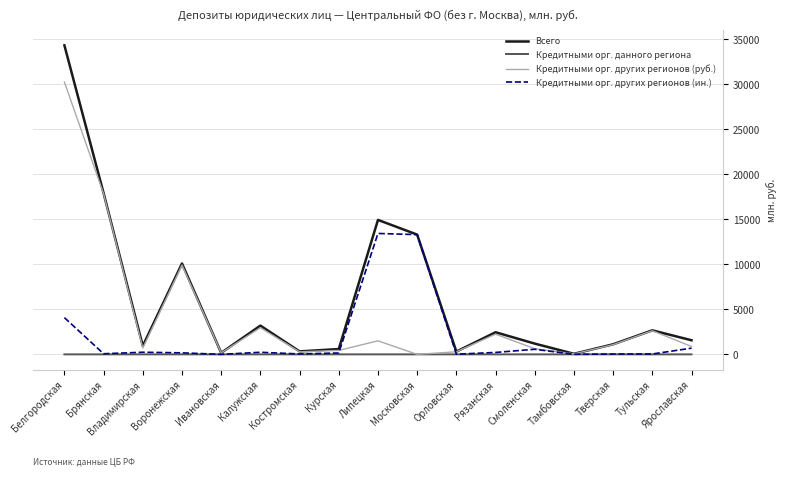

True or false: Кредитными орг. данного региона has a value of 0 at Костромская.

True